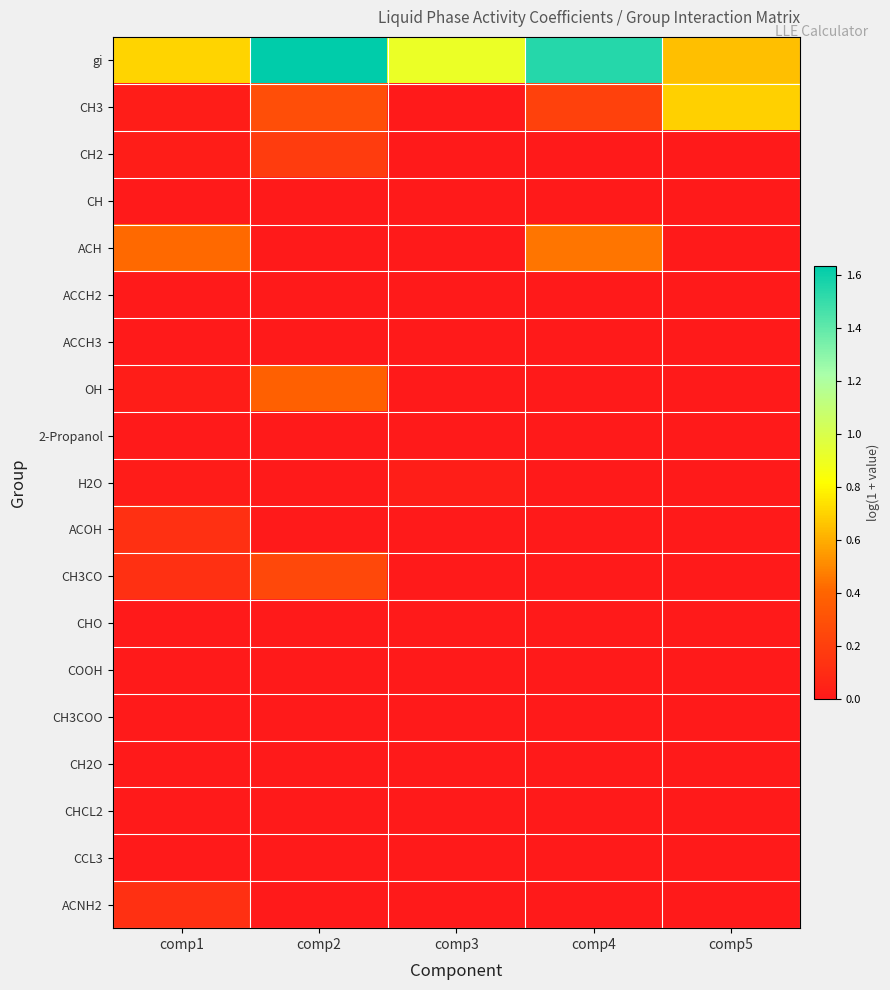

Reading left to right, list all the values displayed in this chart.

gi: comp1=0.7	comp2=1.6	comp3=0.9	comp4=1.5	comp5=0.6
CH3: comp1=0.0	comp2=0.3	comp3=0.0	comp4=0.2	comp5=0.7
CH2: comp1=0.0	comp2=0.2	comp3=0.0	comp4=0.0	comp5=0.0
CH: comp1=0.0	comp2=0.0	comp3=0.0	comp4=0.0	comp5=0.0
ACH: comp1=0.4	comp2=0.0	comp3=0.0	comp4=0.5	comp5=0.0
ACCH2: comp1=0.0	comp2=0.0	comp3=0.0	comp4=0.0	comp5=0.0
ACCH3: comp1=0.0	comp2=0.0	comp3=0.0	comp4=0.0	comp5=0.0
OH: comp1=0.0	comp2=0.4	comp3=0.0	comp4=0.0	comp5=0.0
2-Propanol: comp1=0.0	comp2=0.0	comp3=0.0	comp4=0.0	comp5=0.0
H2O: comp1=0.0	comp2=0.0	comp3=0.0	comp4=0.0	comp5=0.0
ACOH: comp1=0.1	comp2=0.0	comp3=0.0	comp4=0.0	comp5=0.0
CH3CO: comp1=0.1	comp2=0.3	comp3=0.0	comp4=0.0	comp5=0.0
CHO: comp1=0.0	comp2=0.0	comp3=0.0	comp4=0.0	comp5=0.0
COOH: comp1=0.0	comp2=0.0	comp3=0.0	comp4=0.0	comp5=0.0
CH3COO: comp1=0.0	comp2=0.0	comp3=0.0	comp4=0.0	comp5=0.0
CH2O: comp1=0.0	comp2=0.0	comp3=0.0	comp4=0.0	comp5=0.0
CHCL2: comp1=0.0	comp2=0.0	comp3=0.0	comp4=0.0	comp5=0.0
CCL3: comp1=0.0	comp2=0.0	comp3=0.0	comp4=0.0	comp5=0.0
ACNH2: comp1=0.1	comp2=0.0	comp3=0.0	comp4=0.0	comp5=0.0